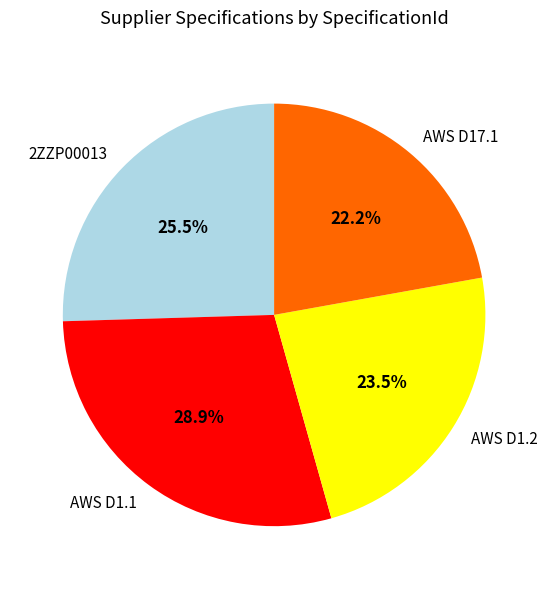

Which slice is the largest?

AWS D1.1